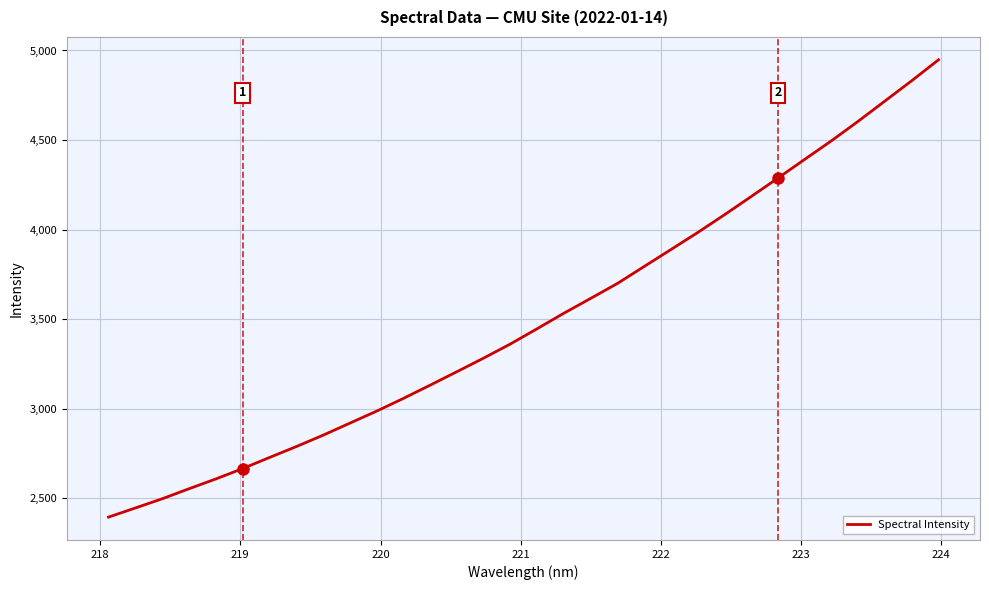

What is the sum of all values?

111996.0